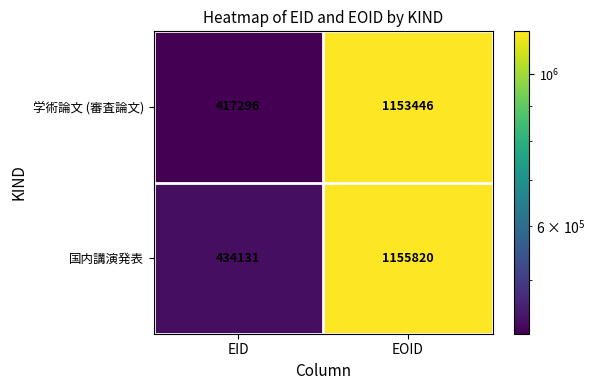

List the series in order of their peak value, highest first.

国内講演発表, 学術論文 (審査論文)